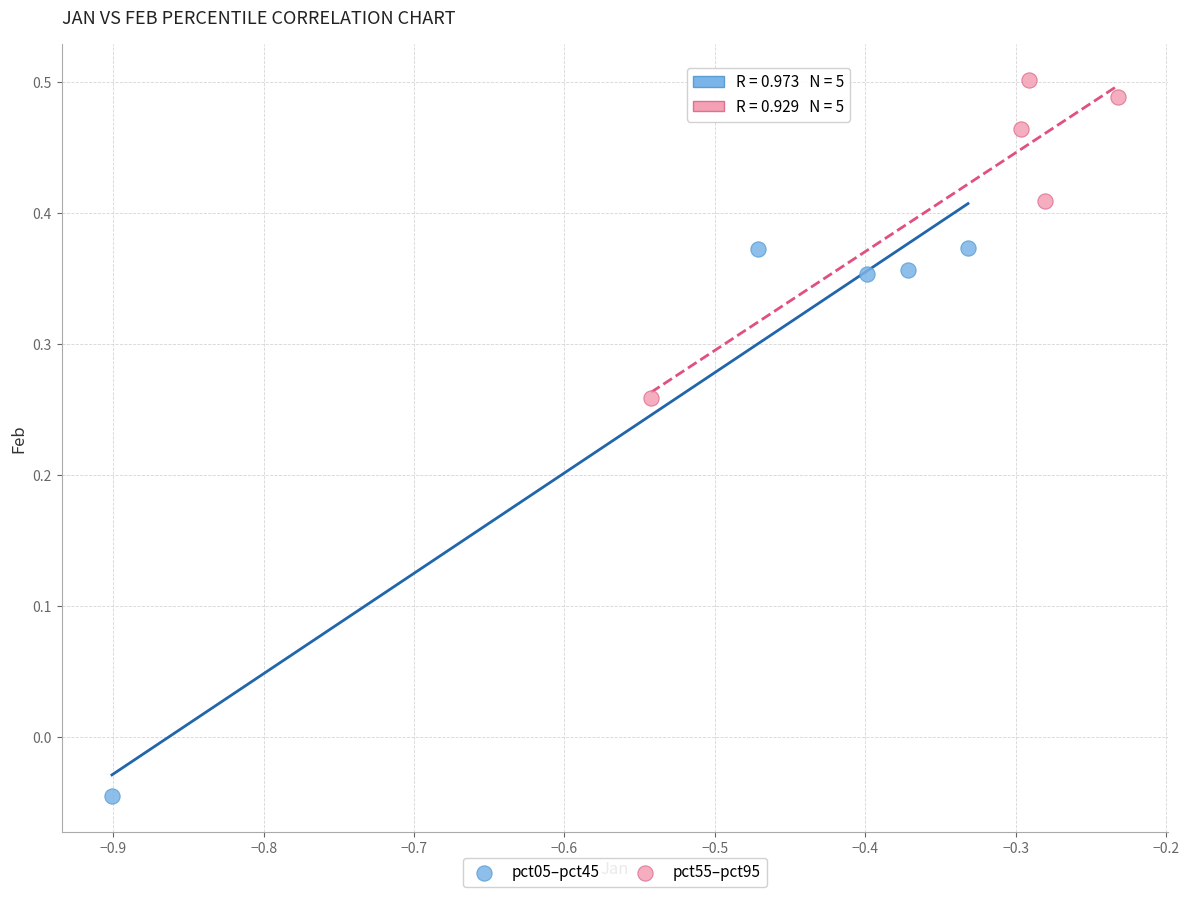

Which series contains the highest Y value?

pct55–pct95